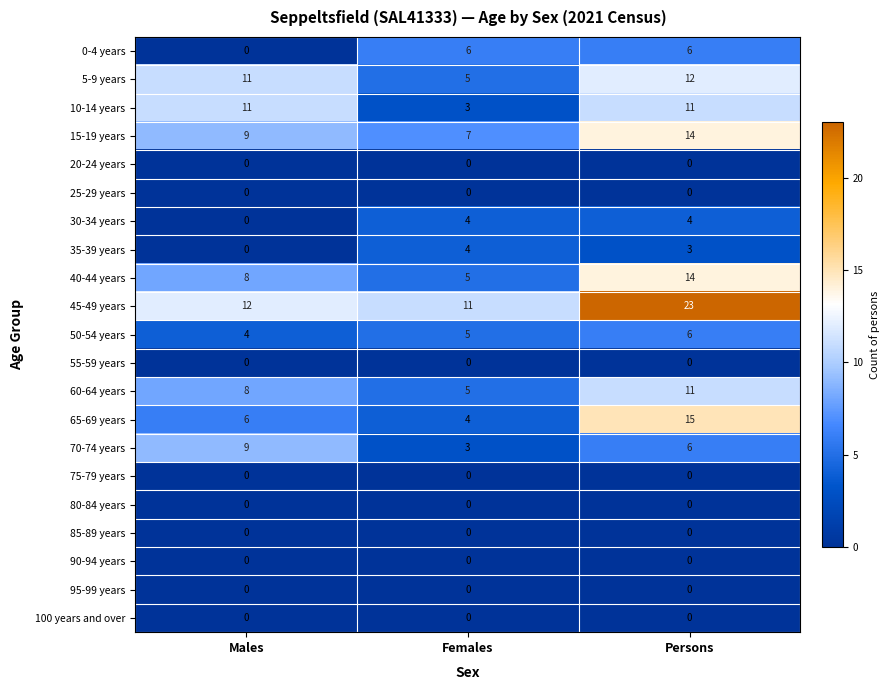

List the labels in order of 65-69 years value, largest first.

Persons, Males, Females